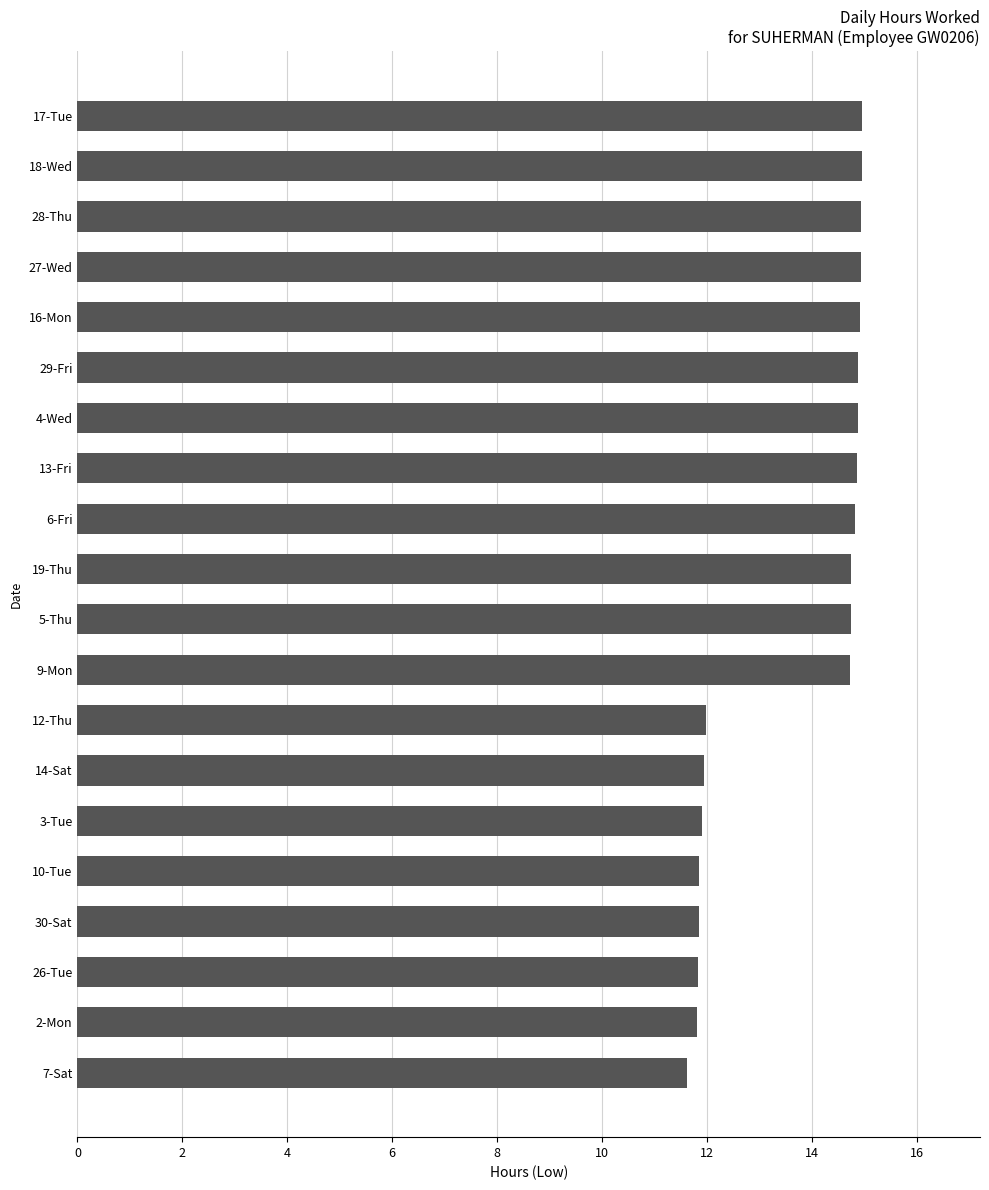

Count the number of categories in the chart.

20